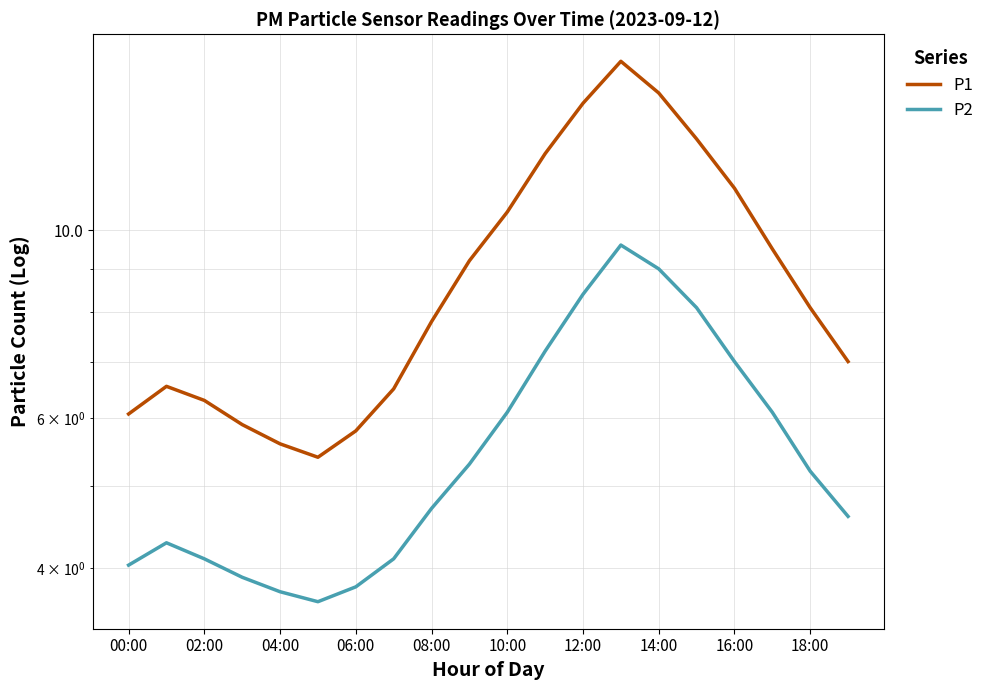

True or false: P1 and P2 intersect in this chart.

False